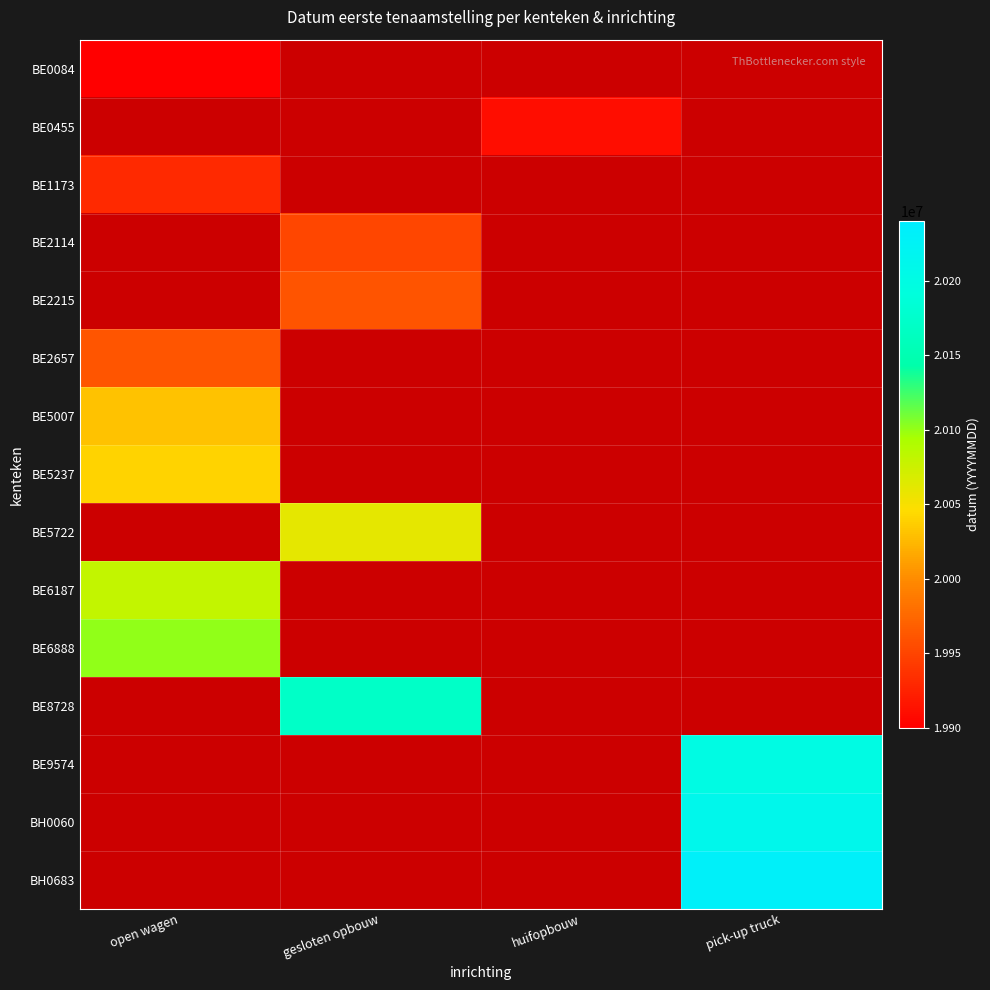

How many distinct data groups are displayed?

15